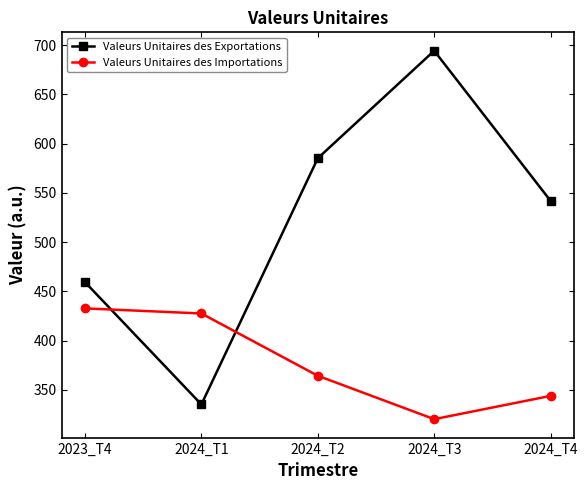

What is the value of the Valeurs Unitaires des Exportations point at the 2nd from the left?

335.2